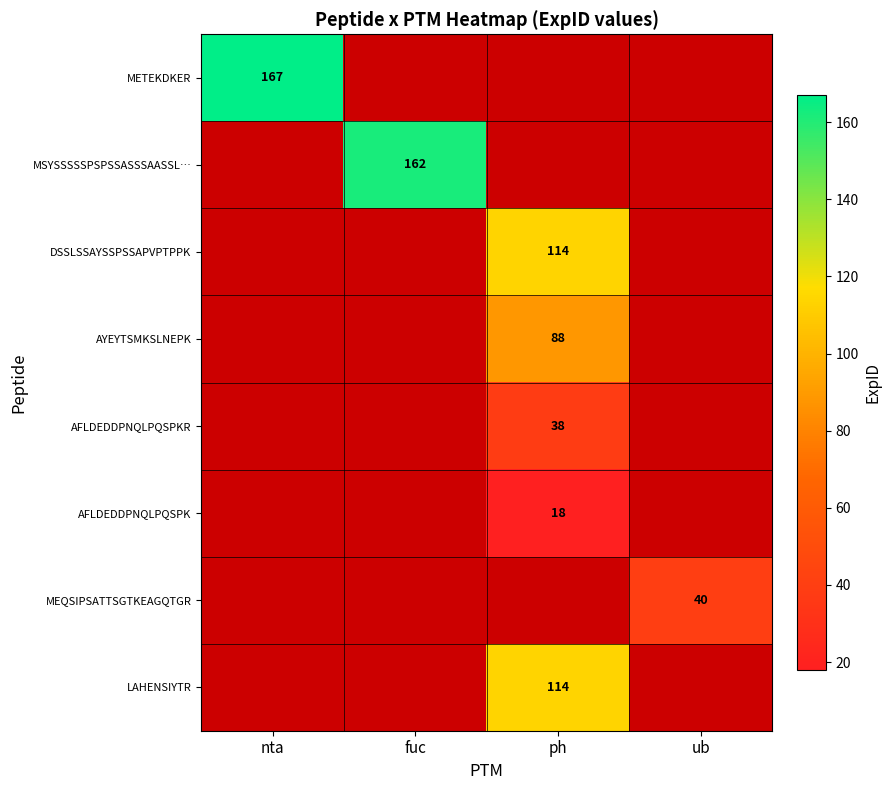

What is the lowest value of the METEKDKER series?

167.0